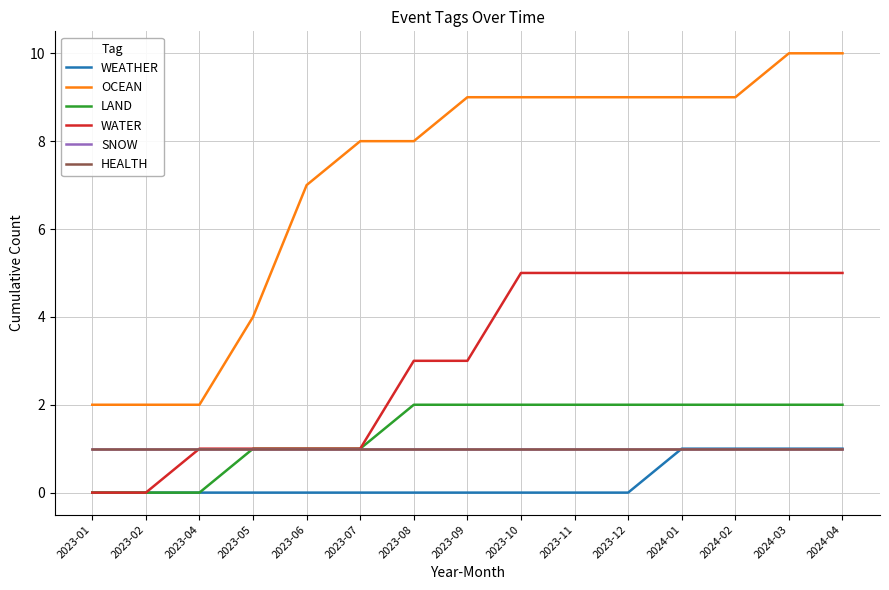

What is the difference between the WATER values at 2023-10 and 2023-07?

4